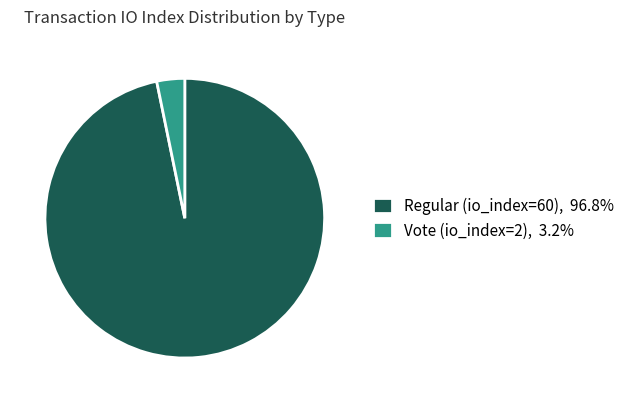

Count the number of slices in the pie.

2